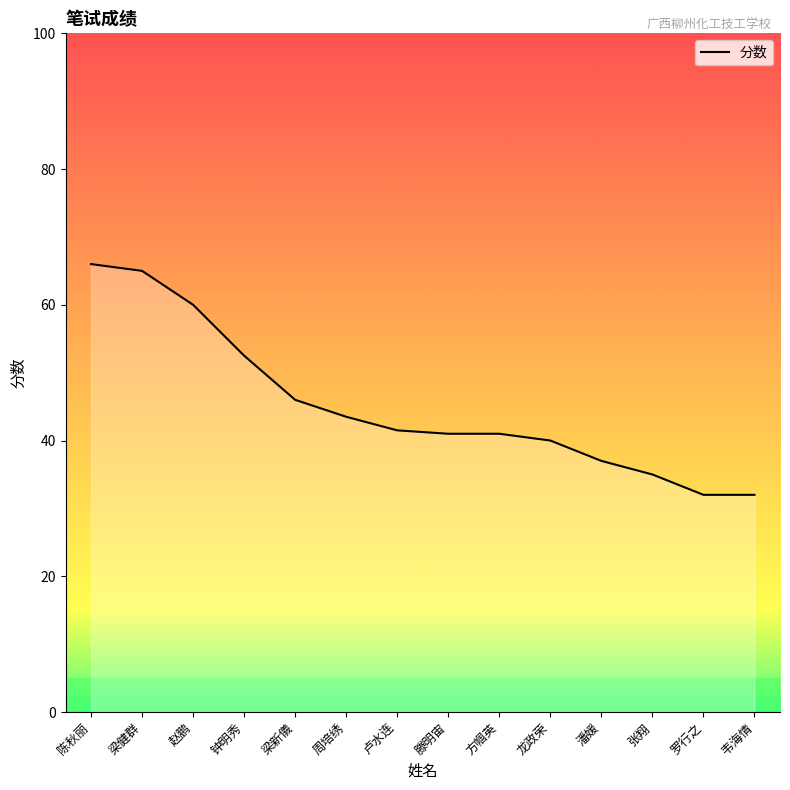

What is the difference between the values at 赵鹏 and 方帼英?

19.0